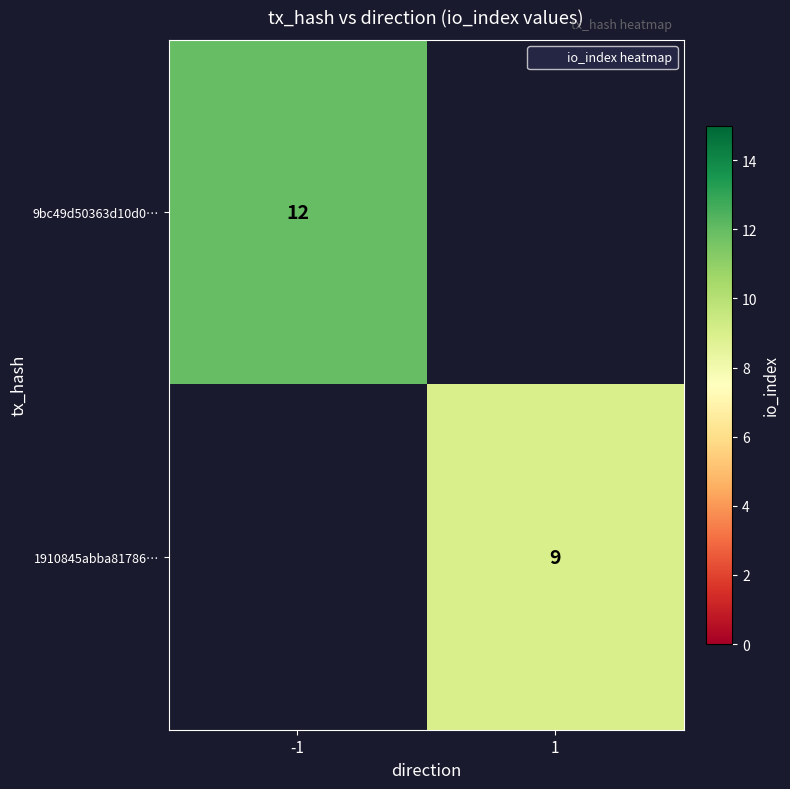

The value of 1910845abba81786… at 1 is 9. True or false?

True